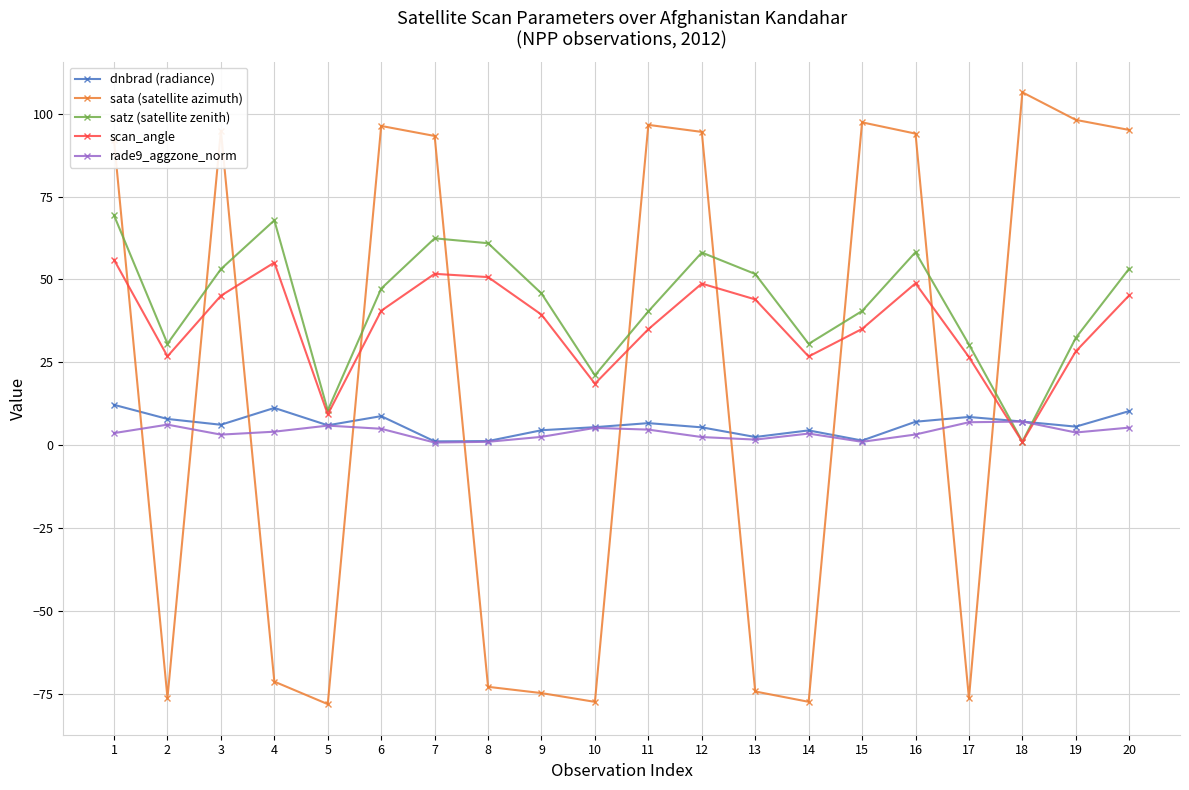

At which category does dnbrad (radiance) reach its first local peak?

4